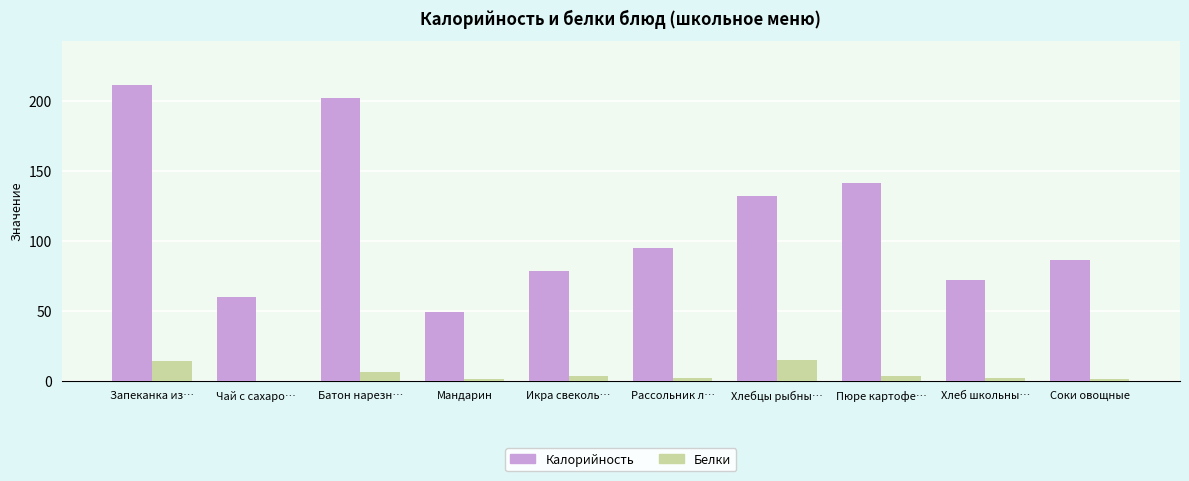

What is the sum of all Калорийность values?

1126